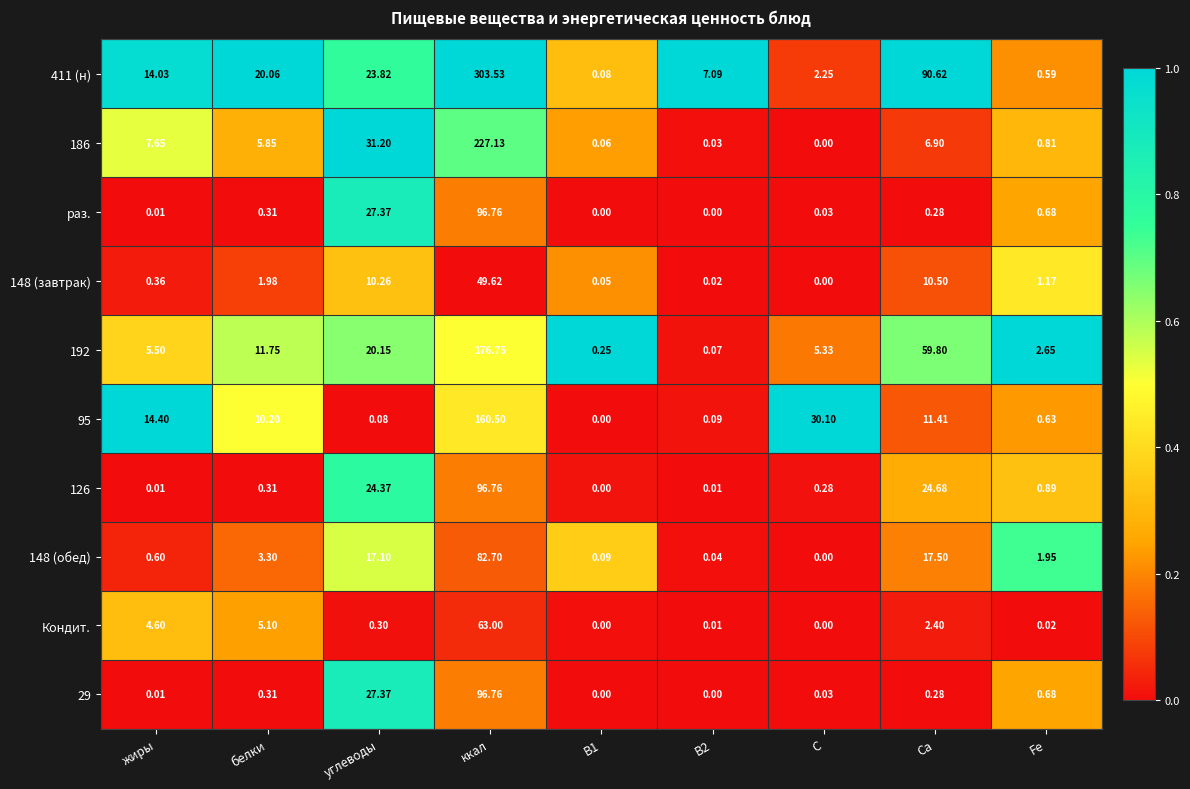

Where is 192 nearest to the value 88?

Ca